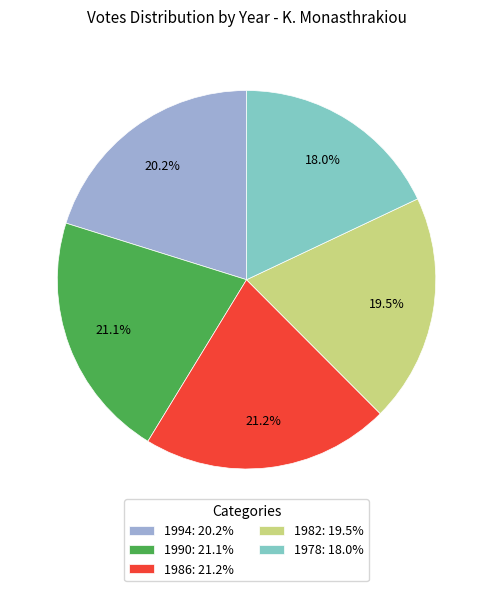

Count the number of slices in the pie.

5